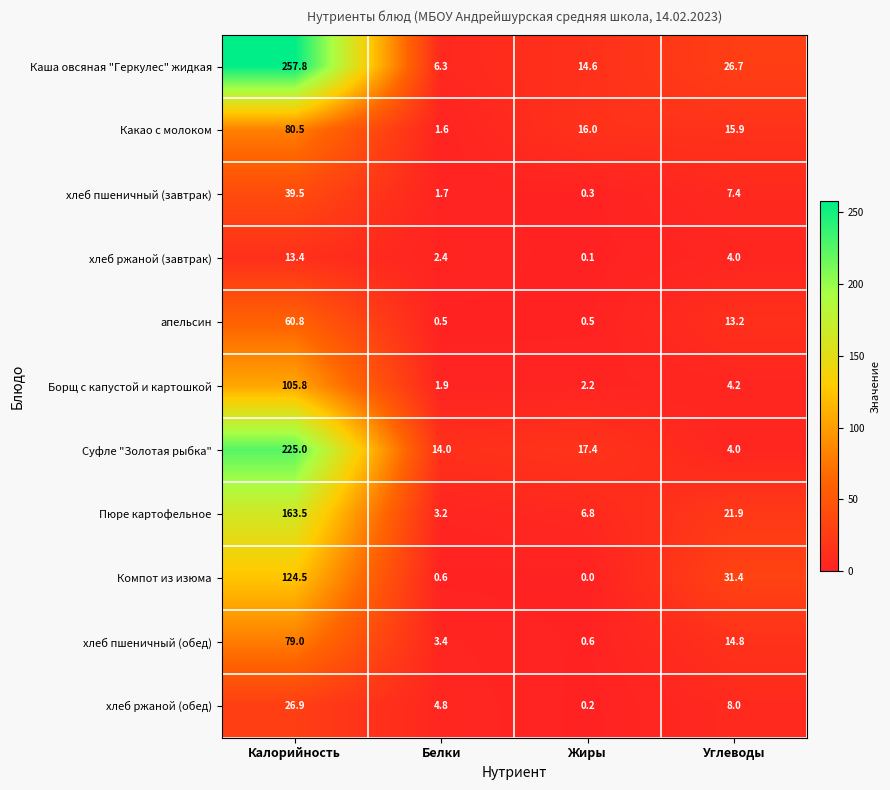

What is the average value of the хлеб ржаной (обед) series?

10.0